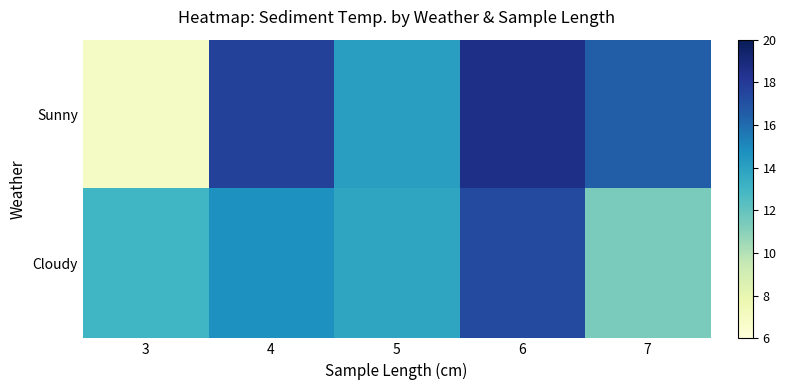

List the series in order of their overall mean, lowest first.

Cloudy, Sunny